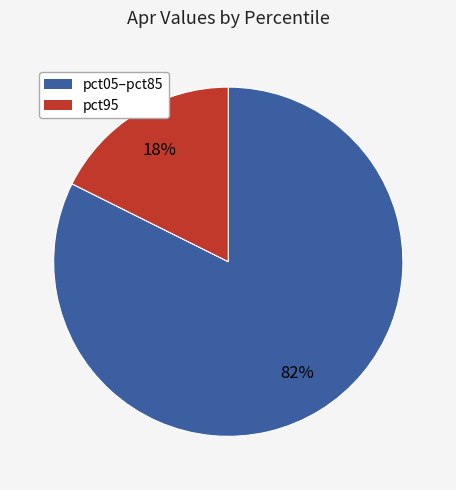

Is there any slice that represents more than half of the pie?

Yes